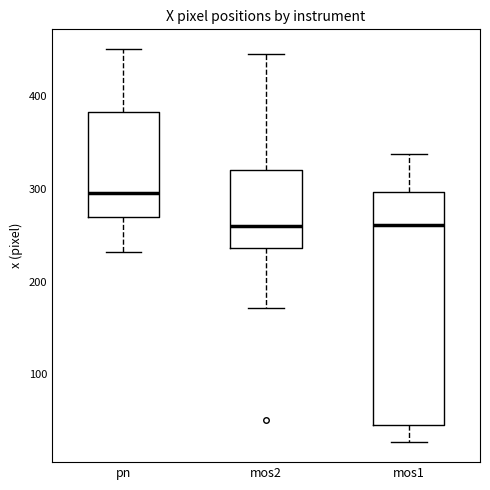

Reading left to right, read every box against the y-axis: the position of its median line, the range the box covers, and the ends of its whiskers. The values are not printed on the chart, so give them approximately, as read against the axis.

pn: median 300, box 270 to 380, whiskers 230 to 450
mos2: median 260, box 240 to 320, whiskers 170 to 450
mos1: median 260, box 50 to 300, whiskers 30 to 340